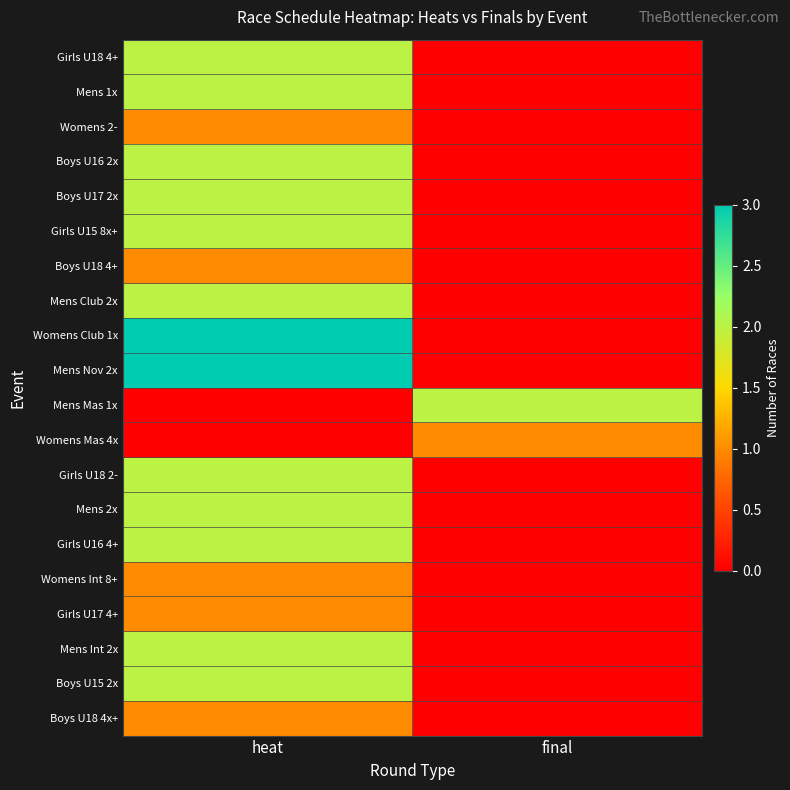

Which has a higher value, final or heat?

heat